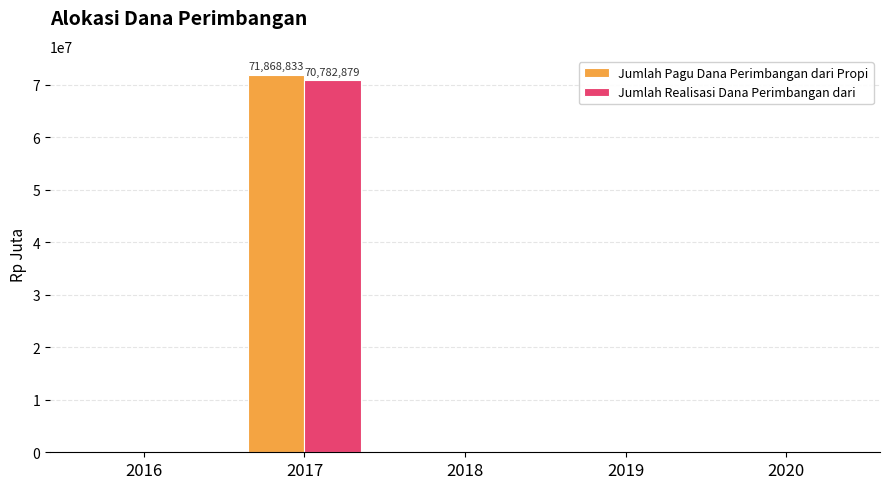

True or false: Jumlah Pagu Dana Perimbangan dari Propi has a value of 45593565 at 2016.

False